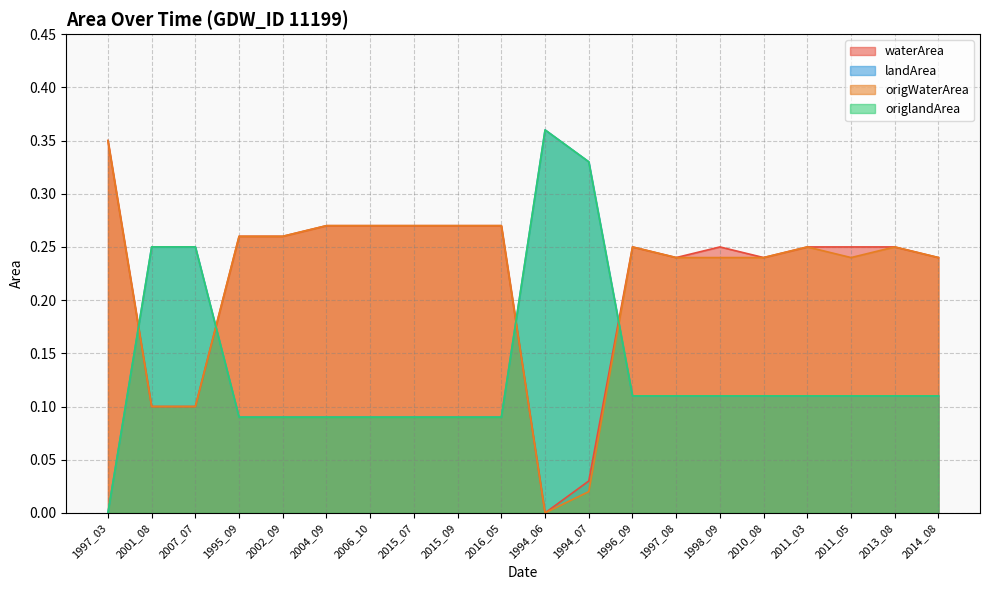

How many categories are shown in the chart?

20